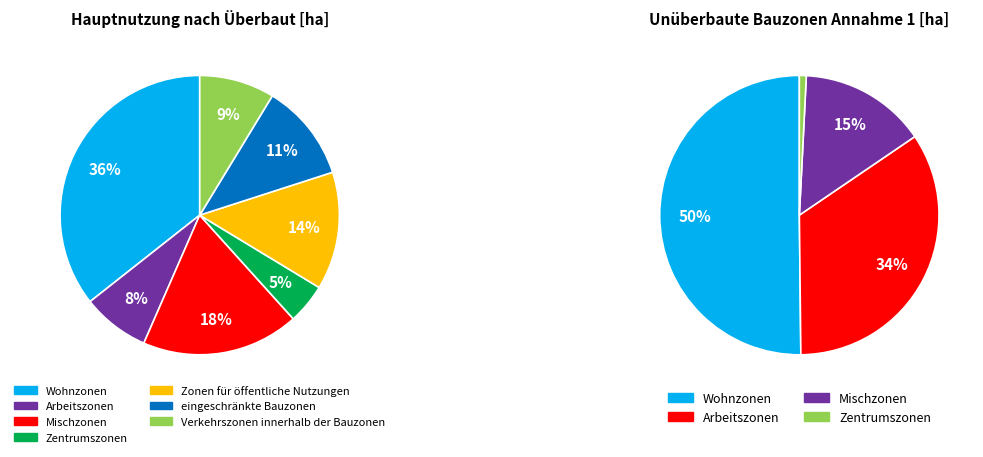

To the nearest percent, what is the average slice percentage?

14%